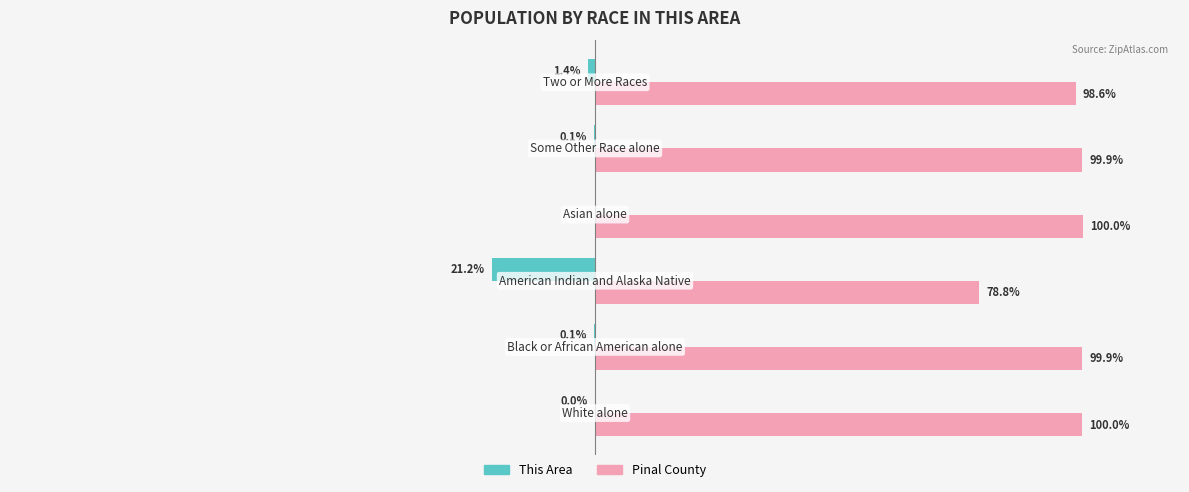

Which series has the largest total across all categories?

Pinal County